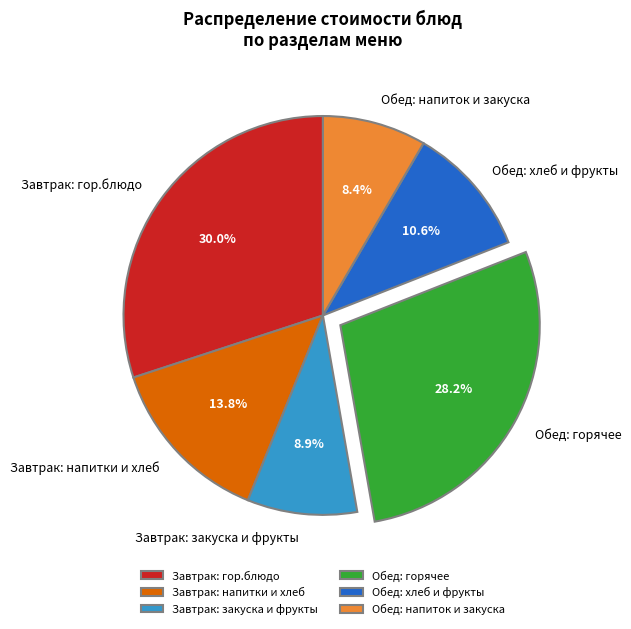

Approximately how many times larger is the value at Обед: хлеб и фрукты compared to Завтрак: напитки и хлеб?

0.8